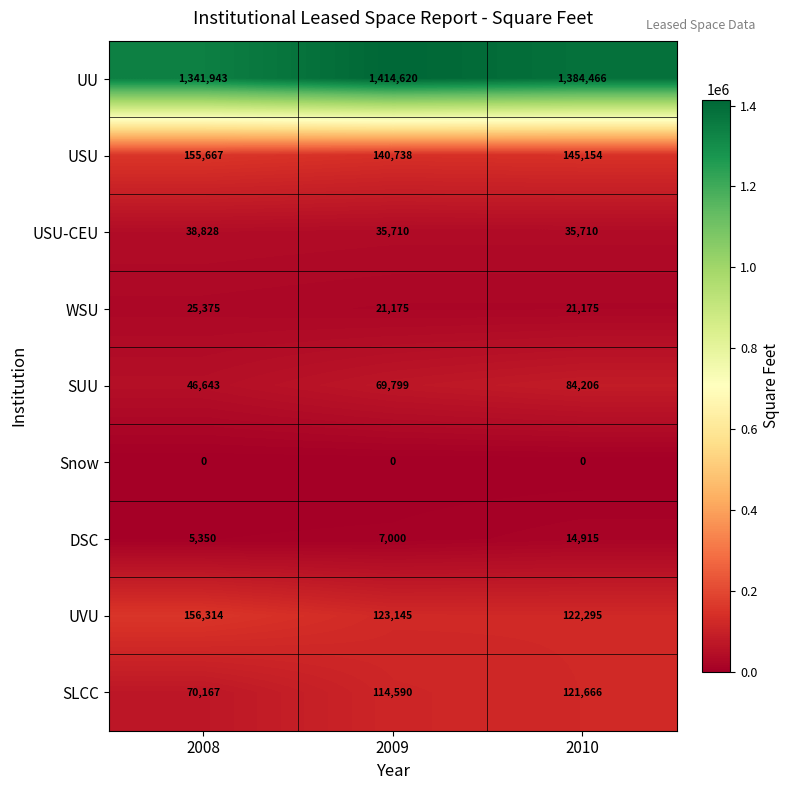

At which label is SUU closest to 65424?

2009